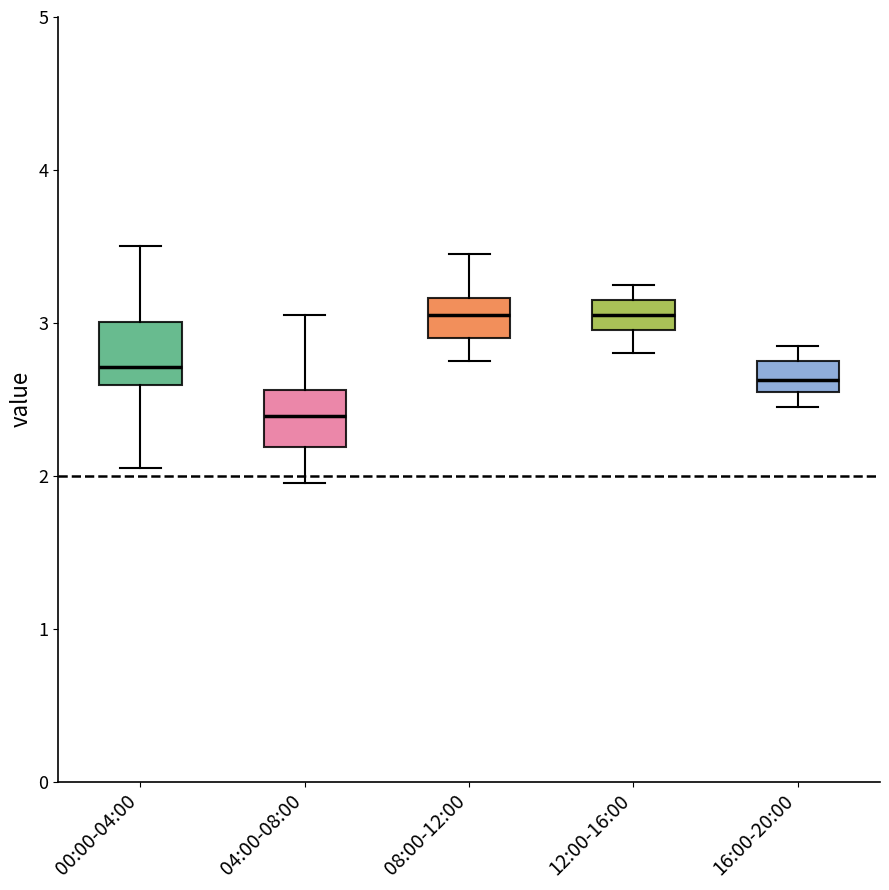

Reading left to right, transcribe this box plot: for each box, give where its median line is, the range the box spans, and where its two whiskers end, as read against the y-axis. The values are not printed on the chart, so give them approximately, as read against the axis.

00:00-04:00: median 2.7, box 2.6 to 3.0, whiskers 2.1 to 3.5
04:00-08:00: median 2.4, box 2.2 to 2.6, whiskers 2.0 to 3.1
08:00-12:00: median 3.1, box 2.9 to 3.2, whiskers 2.8 to 3.5
12:00-16:00: median 3.1, box 3.0 to 3.2, whiskers 2.8 to 3.3
16:00-20:00: median 2.6 (inside the box), box 2.6 to 2.8, whiskers 2.5 to 2.9